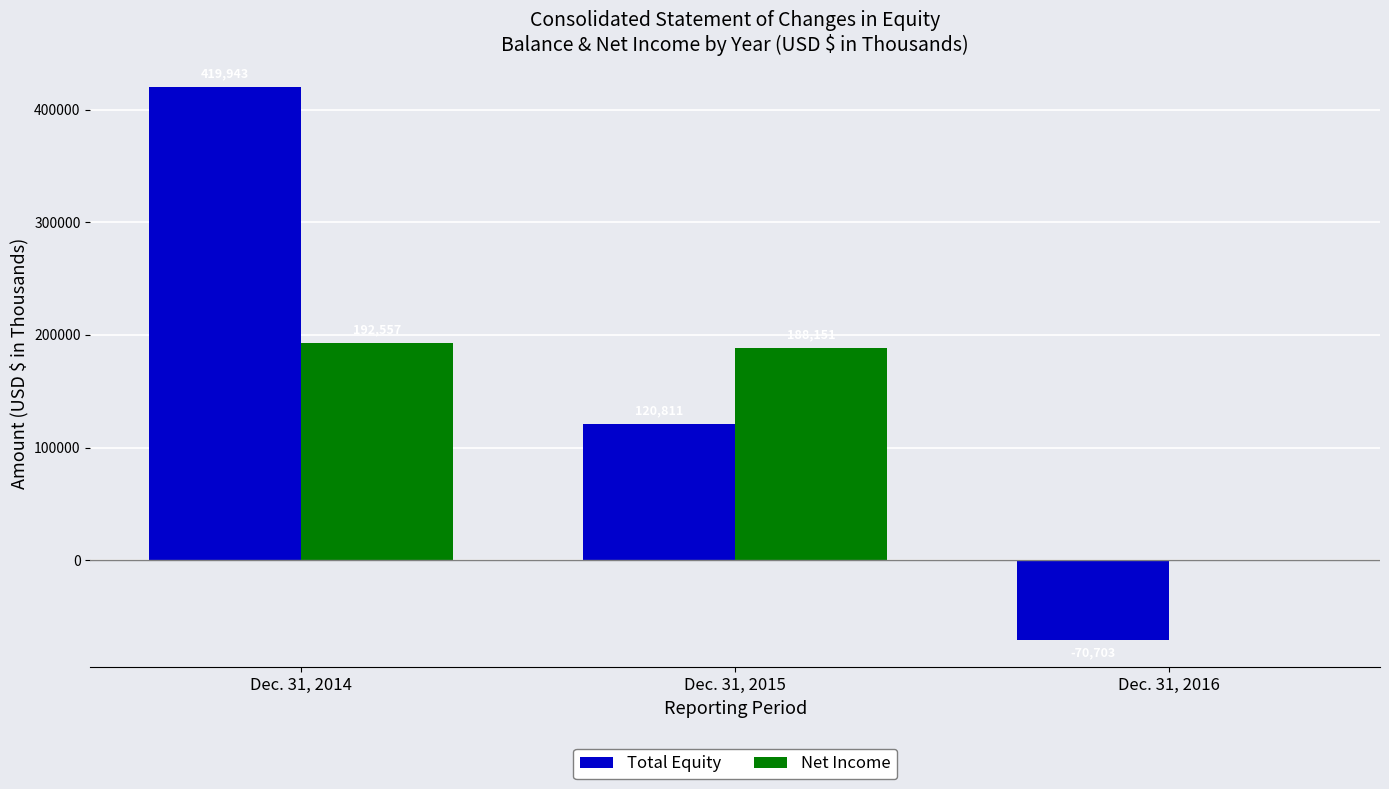

Is it true that Total Equity equals 567058 at Dec. 31, 2014?

False